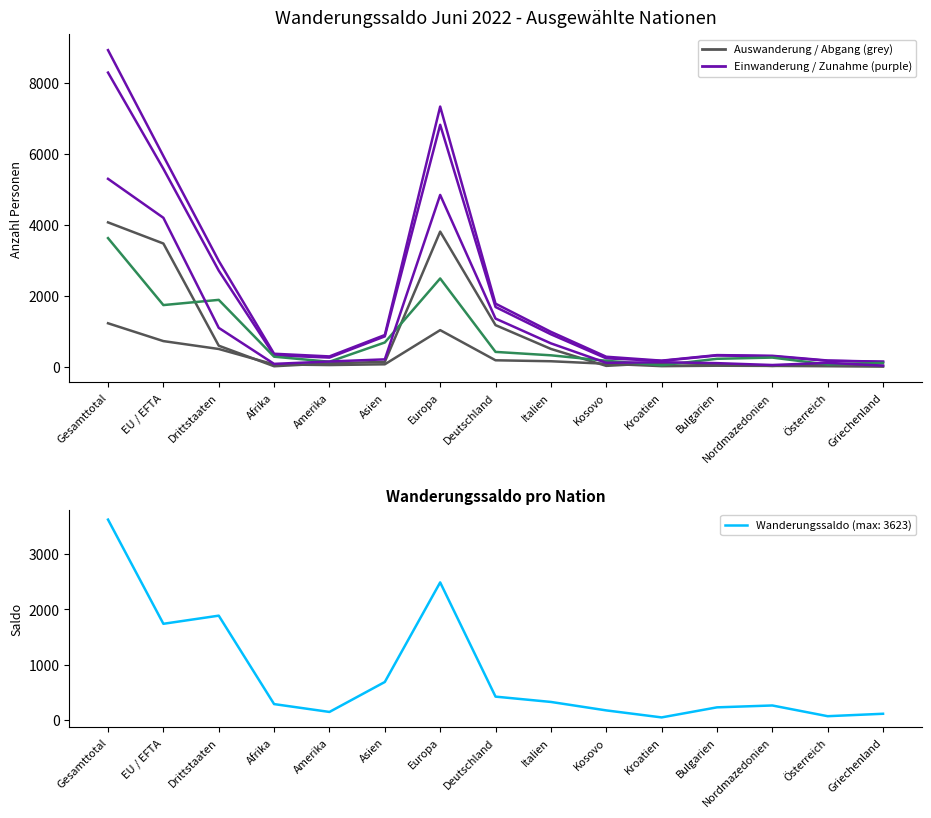

What is the average value of the Zunahme (col_1) series?

2060